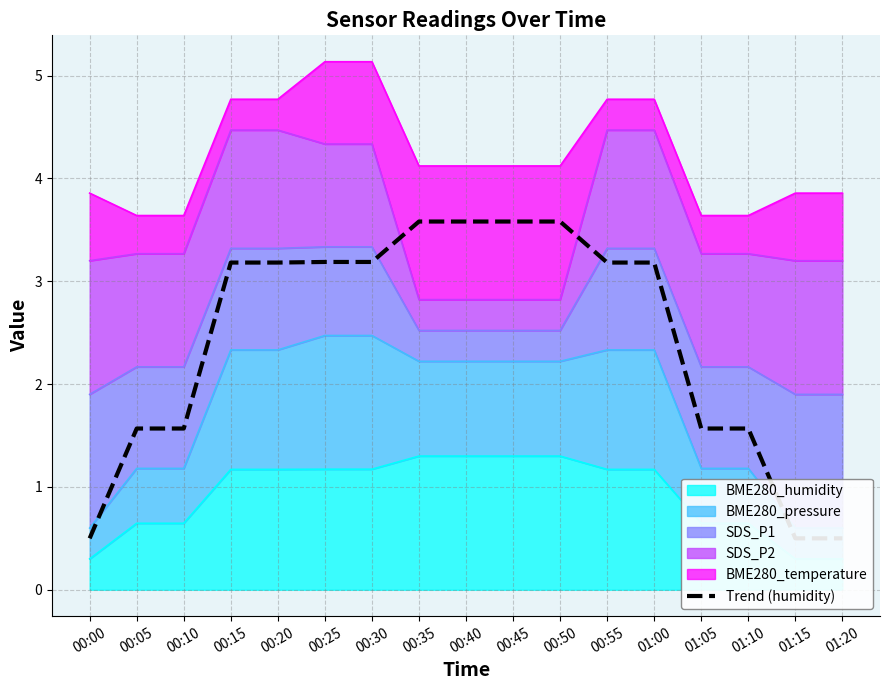

Approximately how many times larger is the value at 00:10 compared to 01:10?

1.0